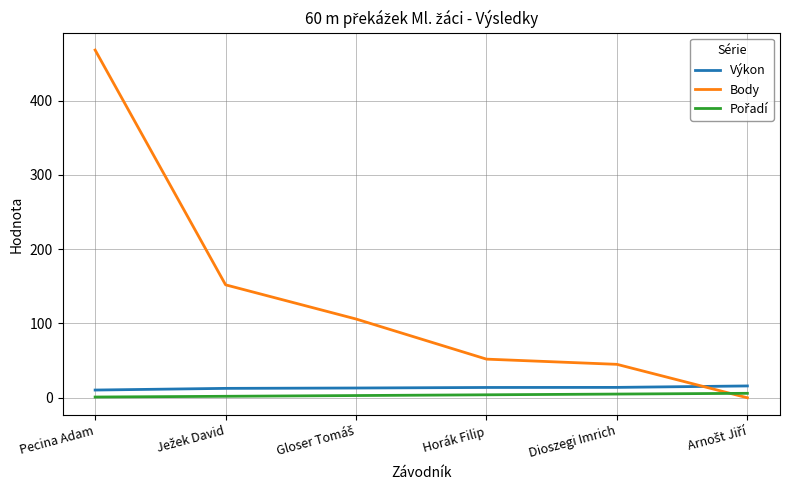

Does the chart display data point markers on the line(s)?

No